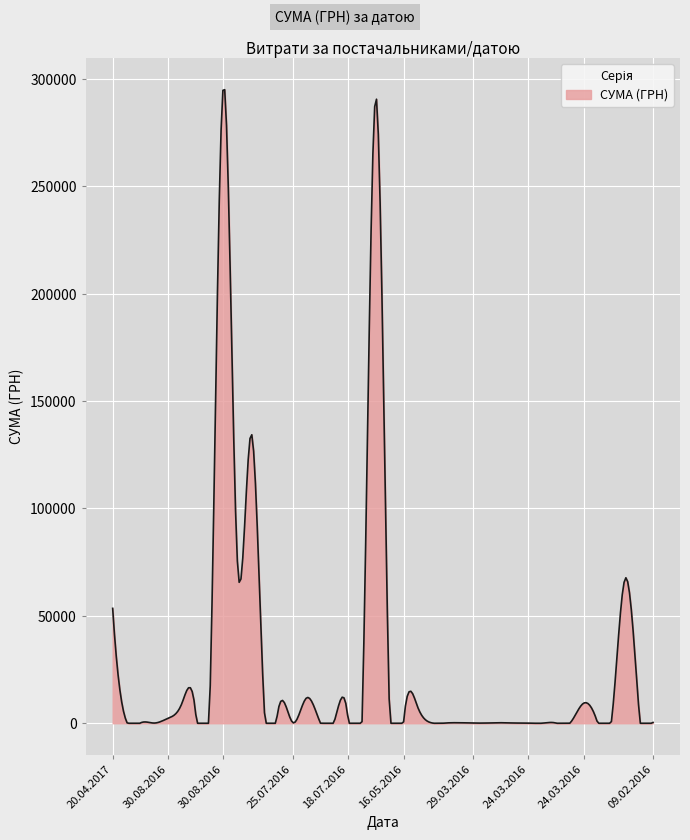

What is the difference between the maximum and minimum values?

294987.1